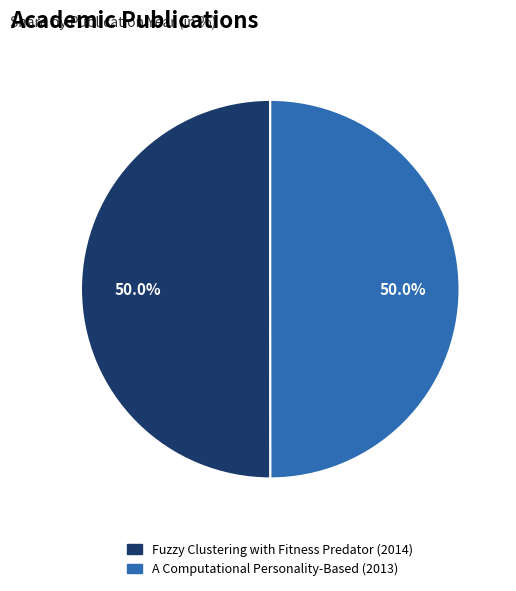

What is the ratio of the value at A Computational Personality-Based (2013) to the value at Fuzzy Clustering with Fitness Predator (2014)?

1.0